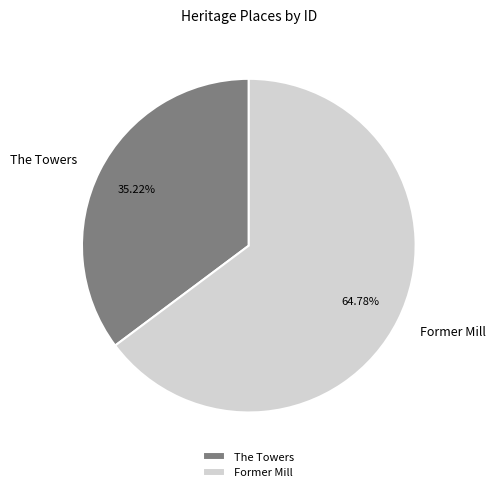

What percentage is NOT represented by The Towers?

64.8%